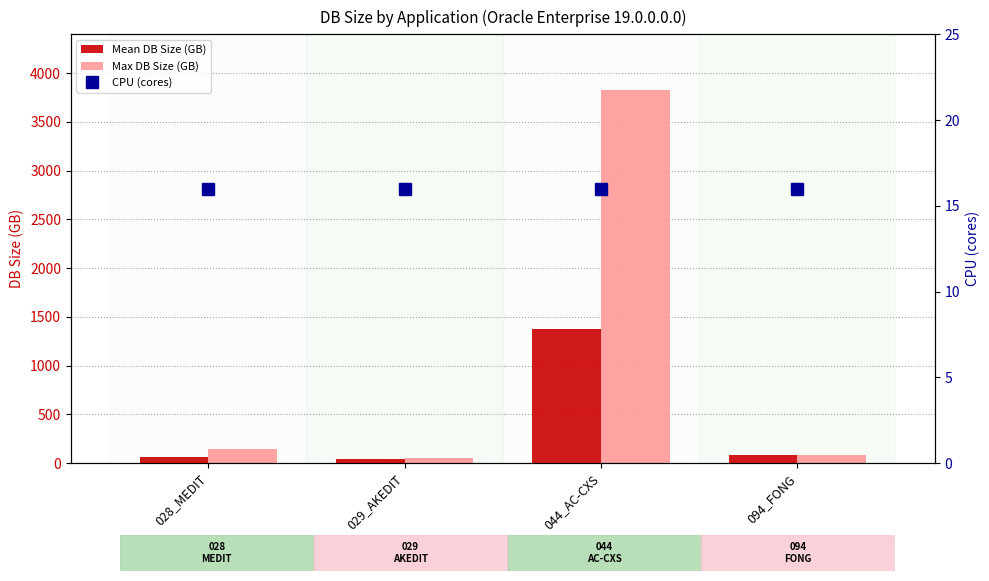

Between 029_AKEDIT and 044_AC-CXS, which is larger?

044_AC-CXS